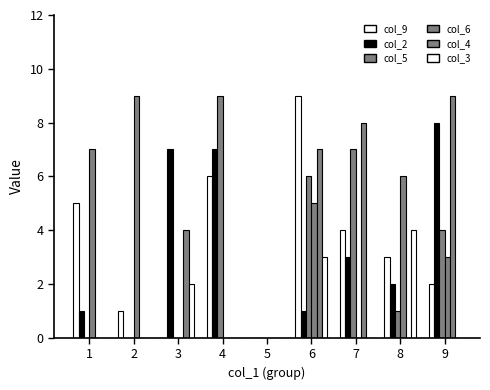

At which label does col_9 reach its minimum?

3